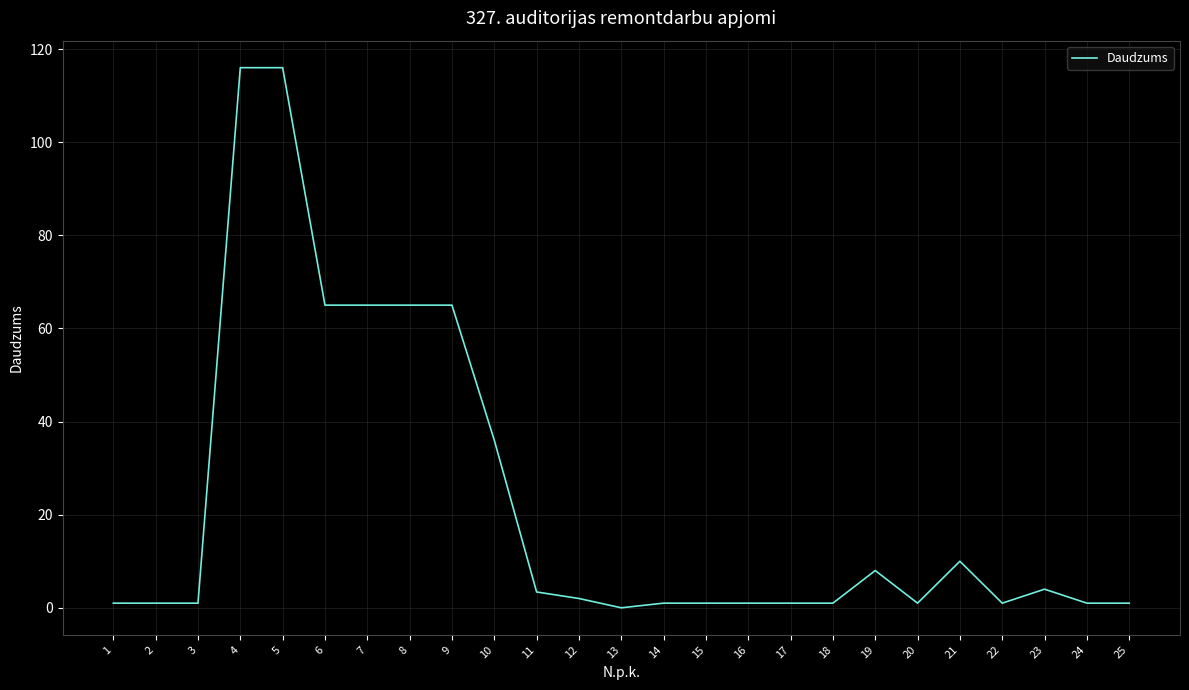

The value at 4 is 75.5. True or false?

False